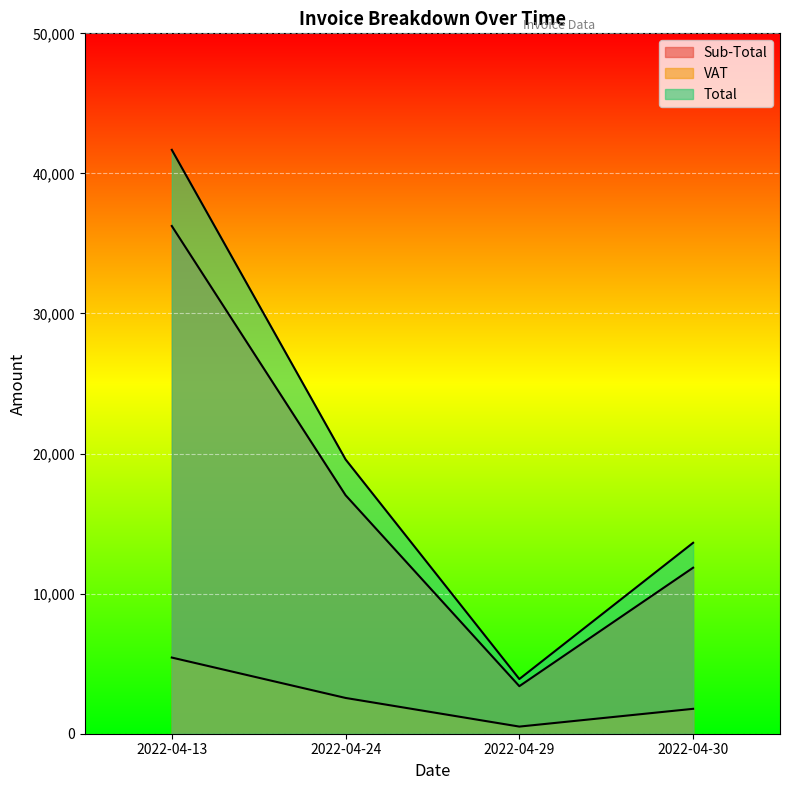

How many data points does each series have?

4